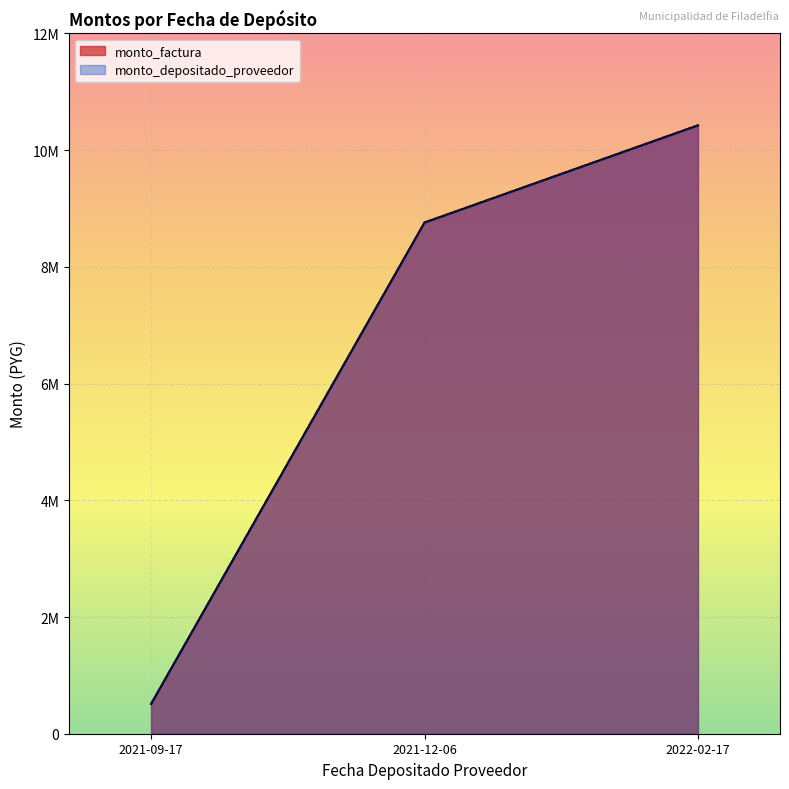

What is the difference between the maximum and minimum values in the monto_depositado_proveedor series?

9915000